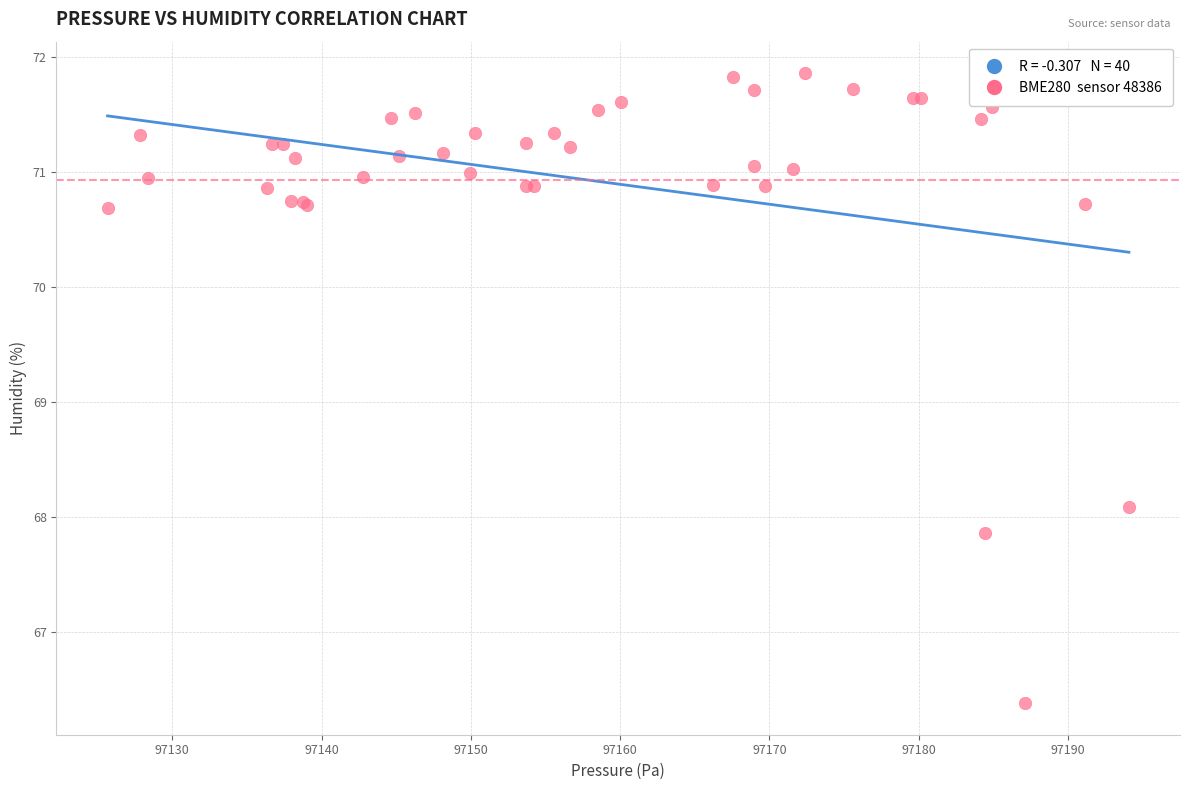

What Y value in the scatter plot is closest to 69?

68.1